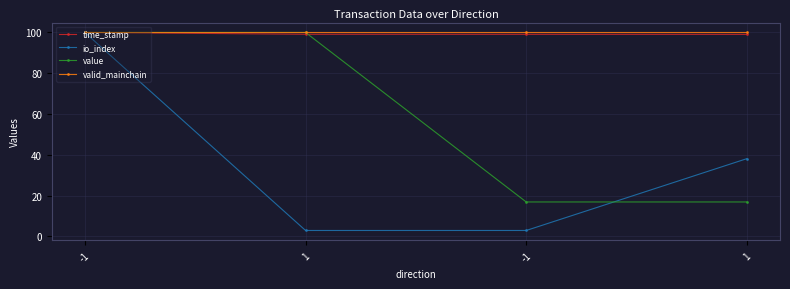

What are all the series names shown in the legend?

time_stamp, io_index, value, valid_mainchain